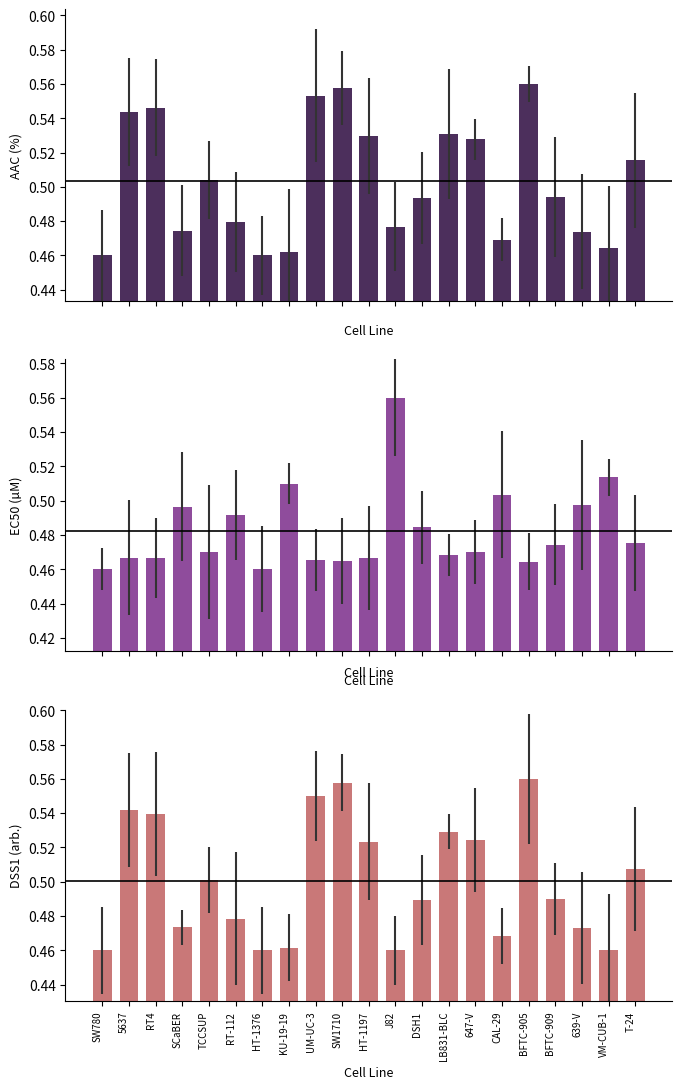

What is the average value of the AAC (%) series?

0.5